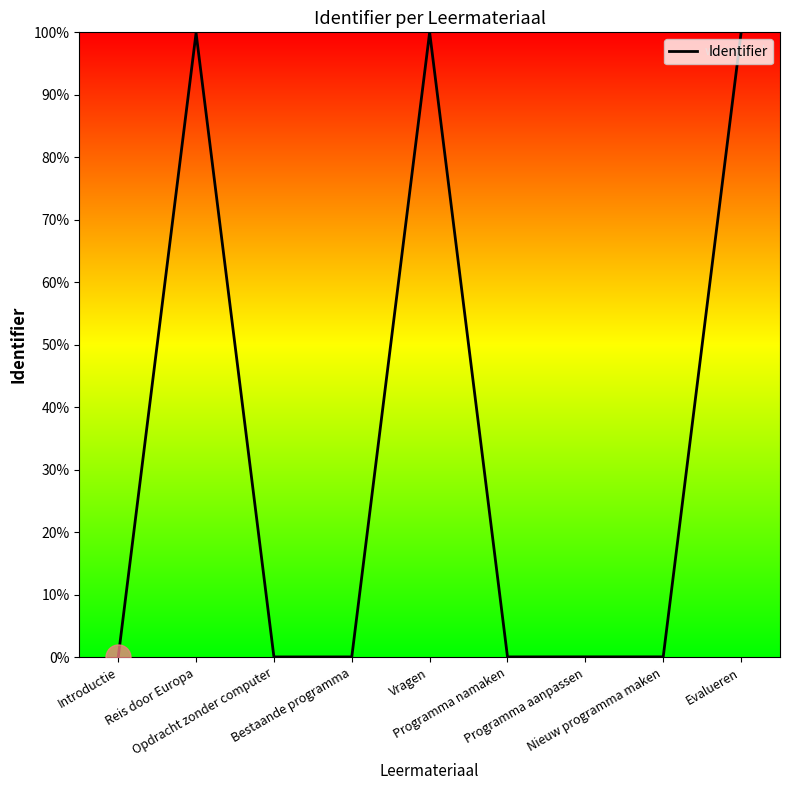

How many categories are shown in the chart?

9